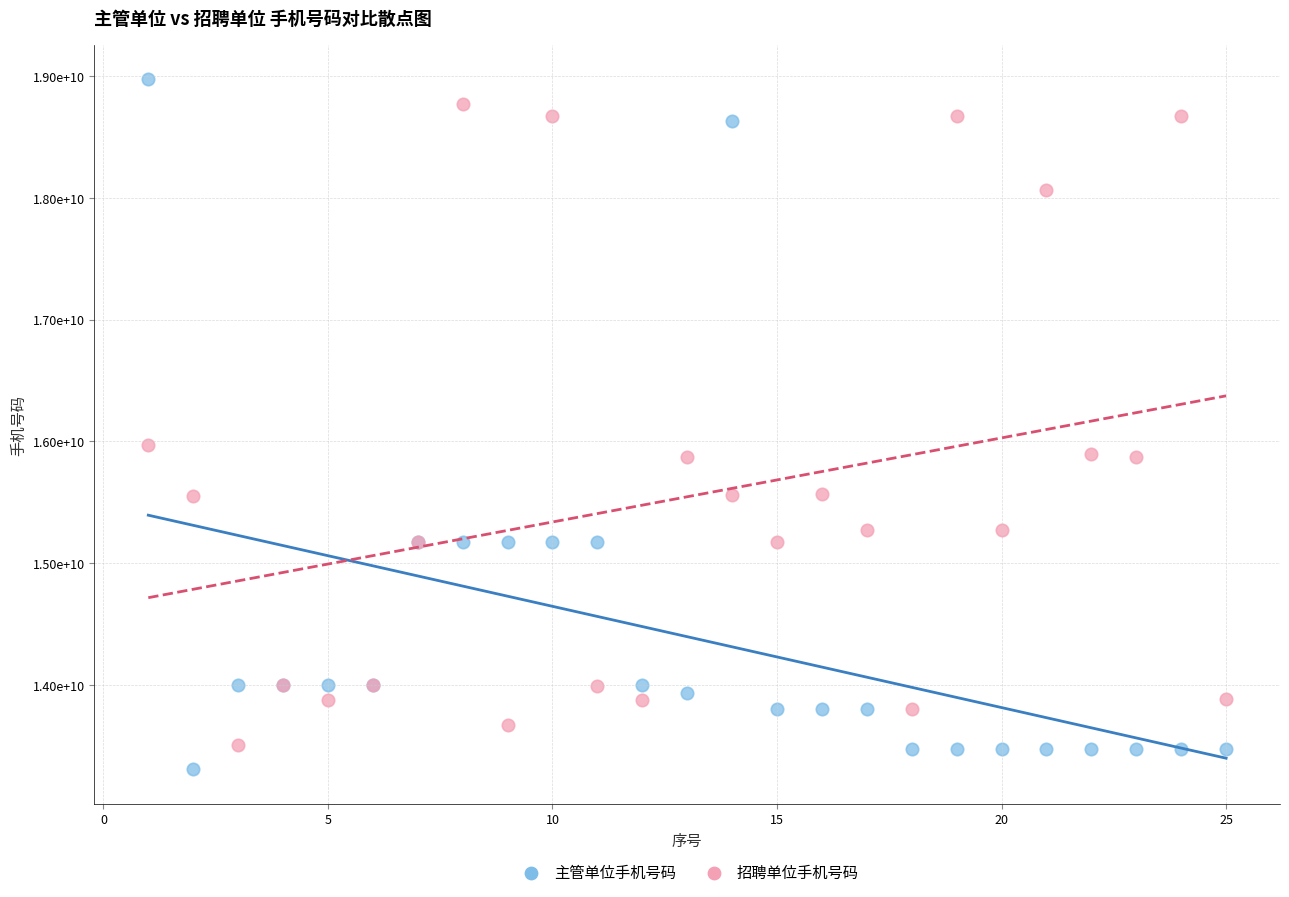

Which series has the largest Y range (max minus min)?

主管单位手机号码